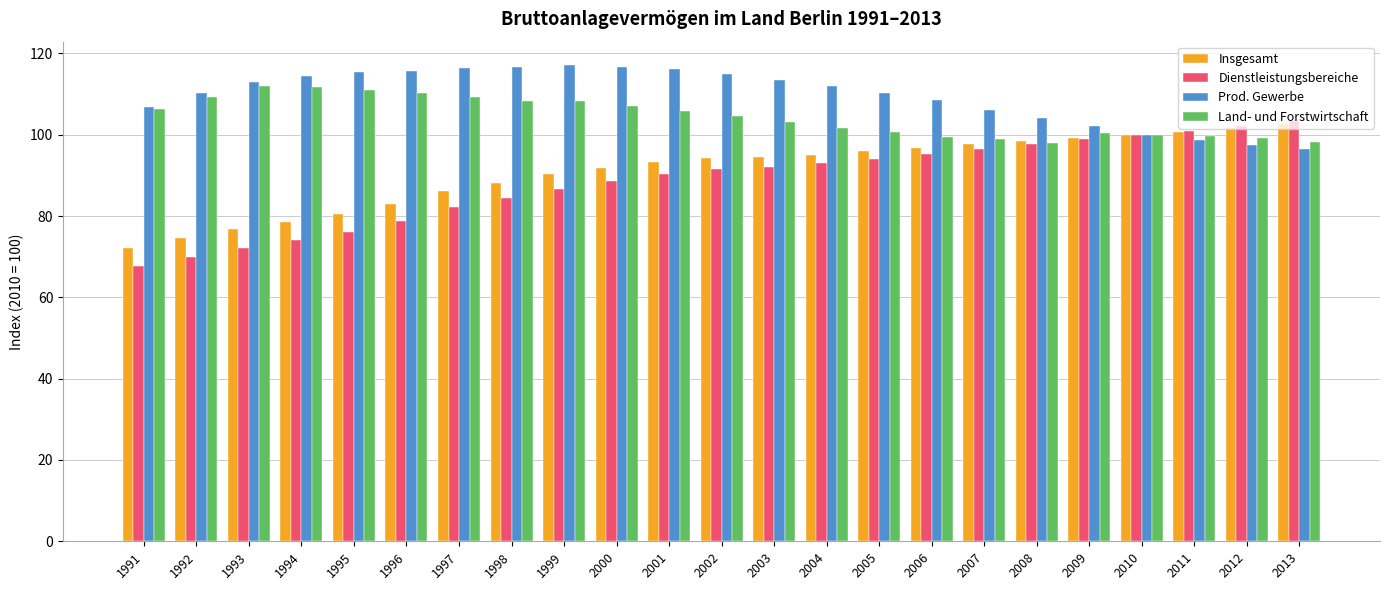

The Land- und Forstwirtschaft series shows 181.0 at 2004. True or false?

False